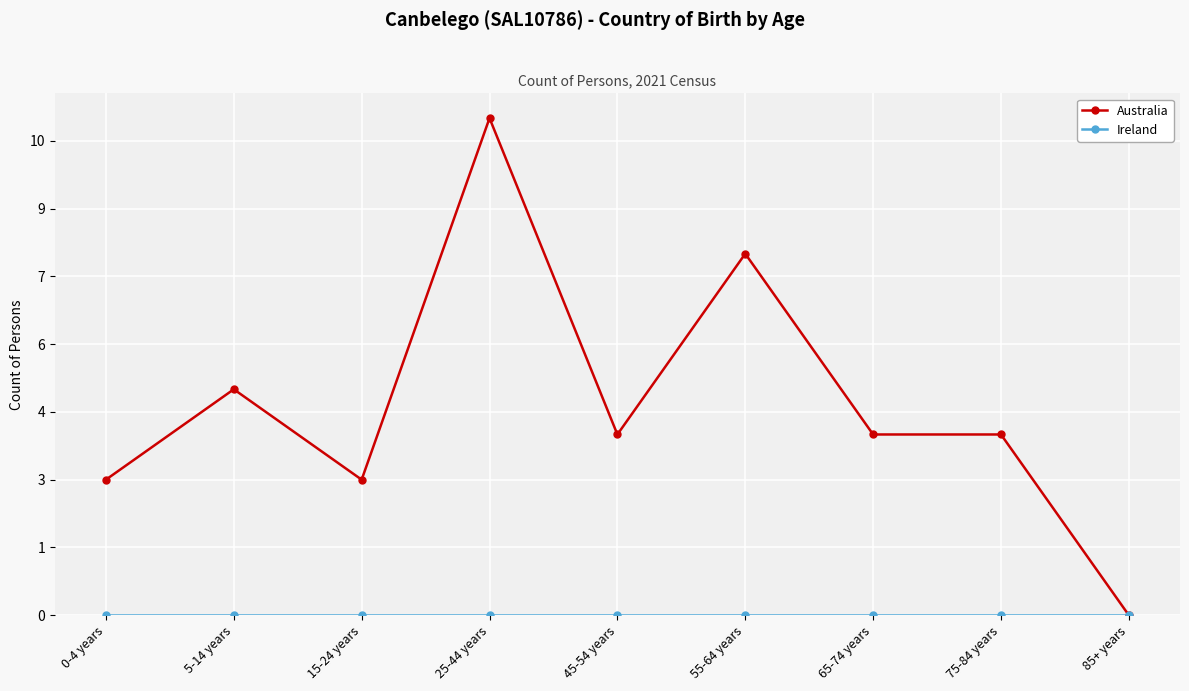

Which series changed the most between 65-74 years and 85+ years?

Australia